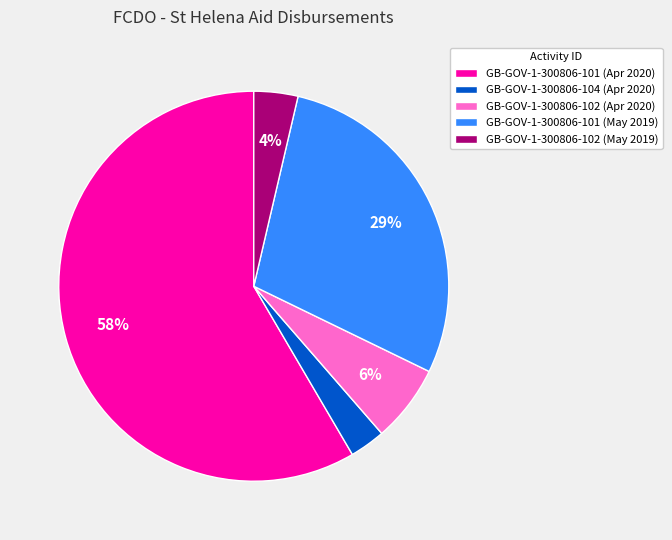

To the nearest percent, what is the difference between the GB-GOV-1-300806-101 (May 2019) and GB-GOV-1-300806-102 (May 2019) slice percentages?

25%